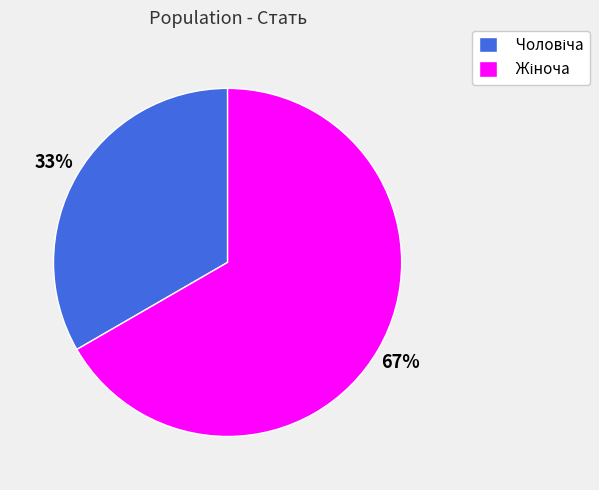

To the nearest percent, what is the average slice percentage?

50%